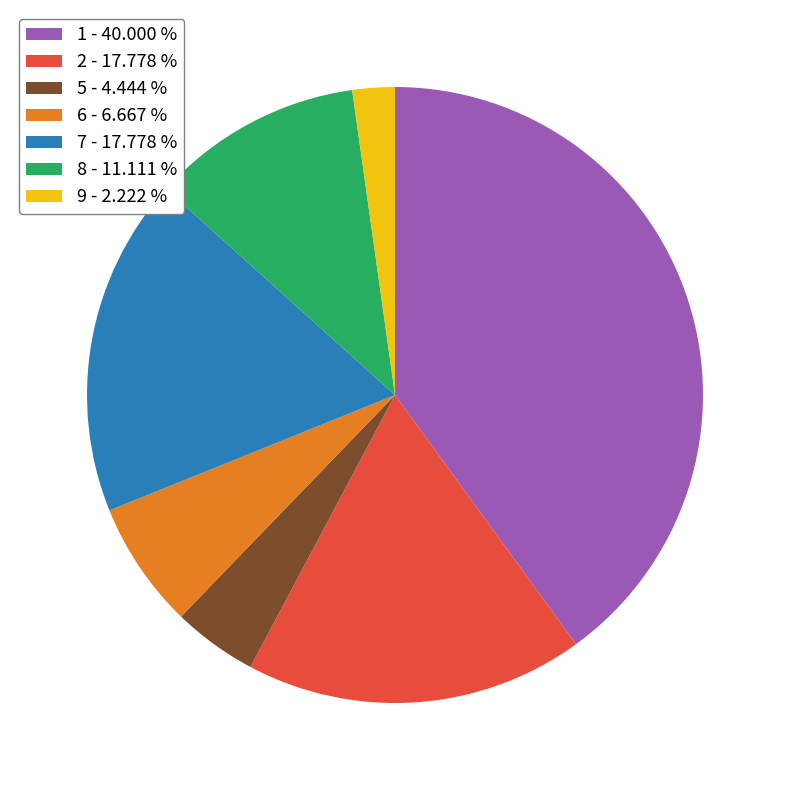

Combined, do 5 - 4.444 % and 1 - 40.000 % account for over 50%?

No